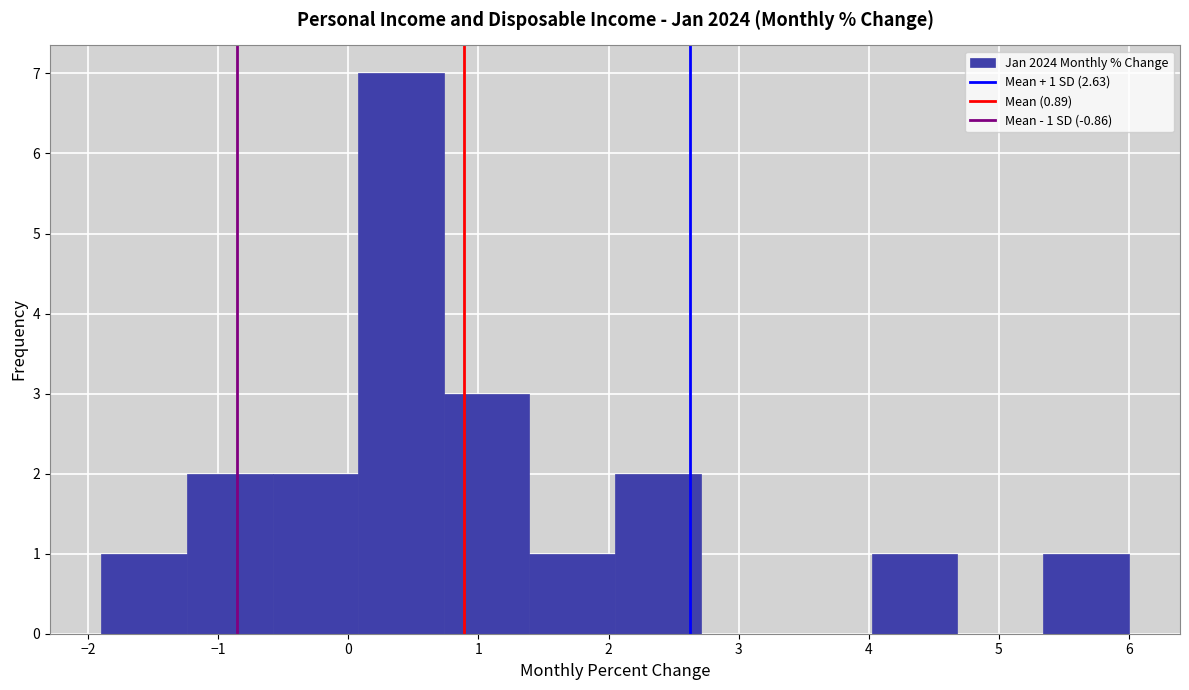

Which range on the x-axis has the tallest bar?

0.1 to 0.7